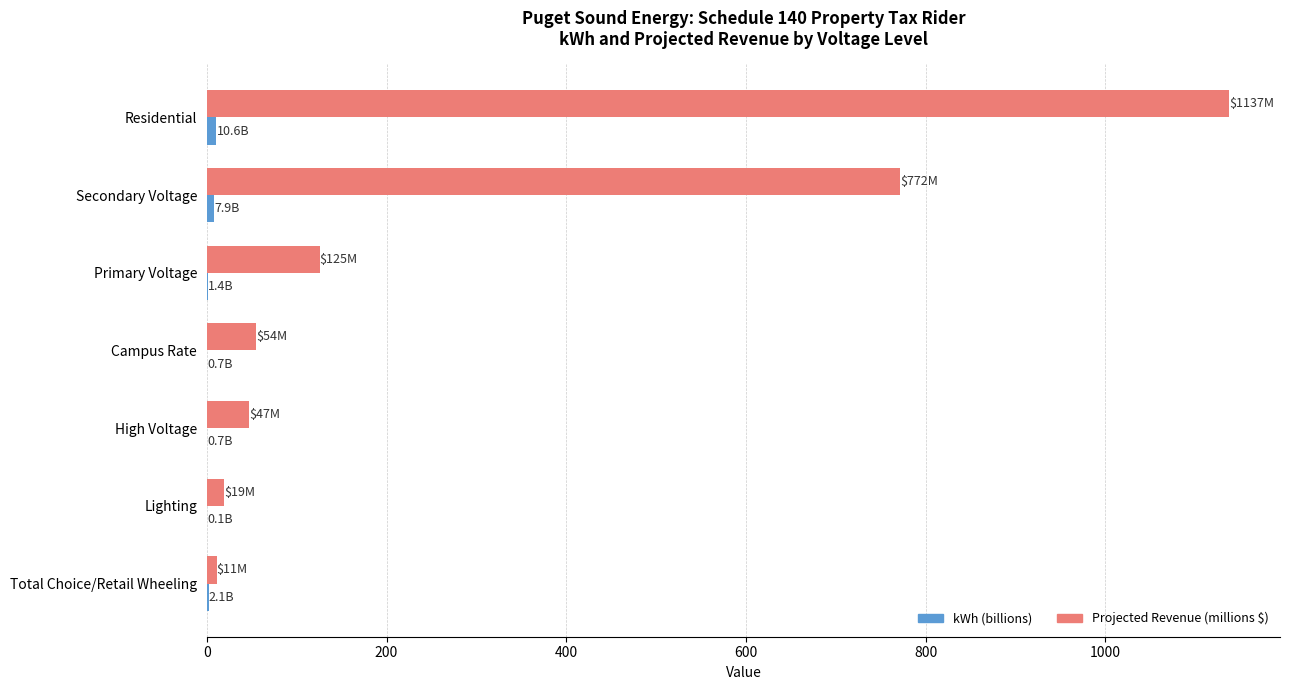

What is the sum of all Projected Revenue (millions $) values?

2166.1